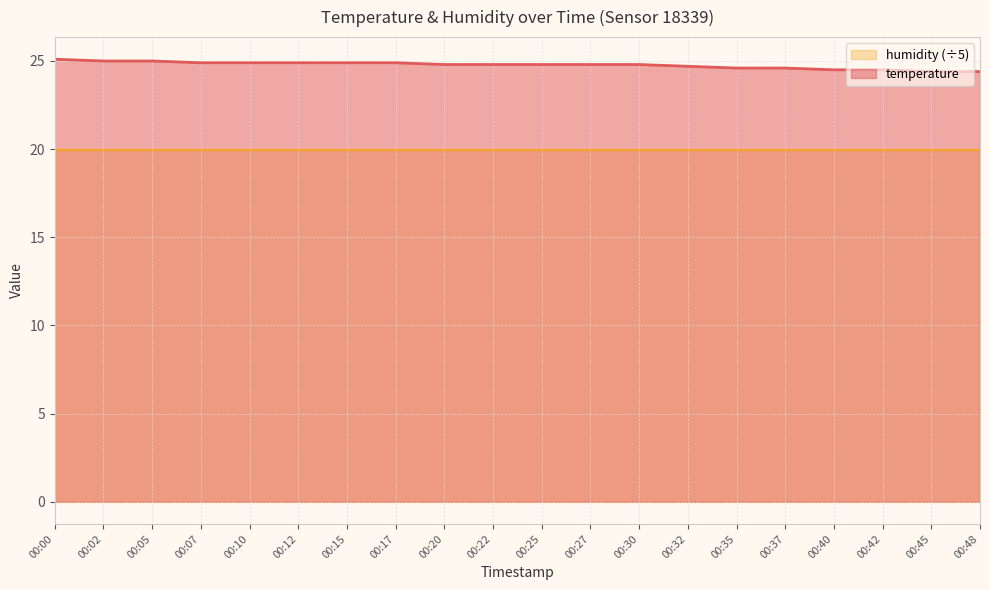

What value does the data have at 00:17?

24.9